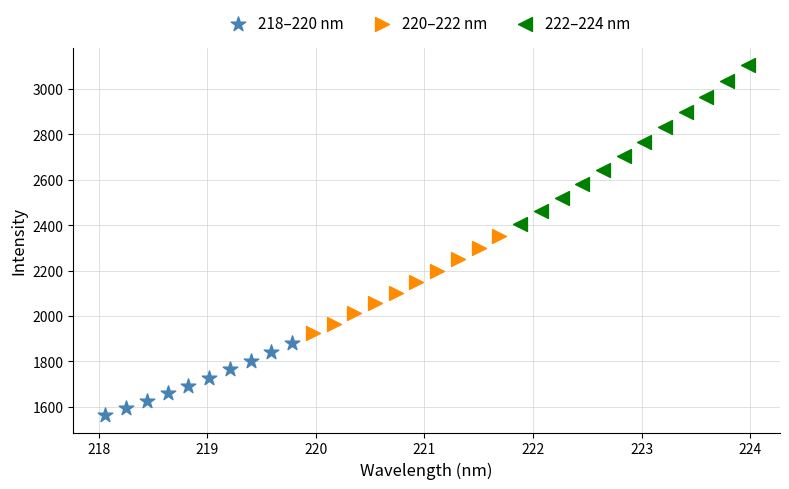

What are all the series names shown in the legend?

218–220 nm, 220–222 nm, 222–224 nm